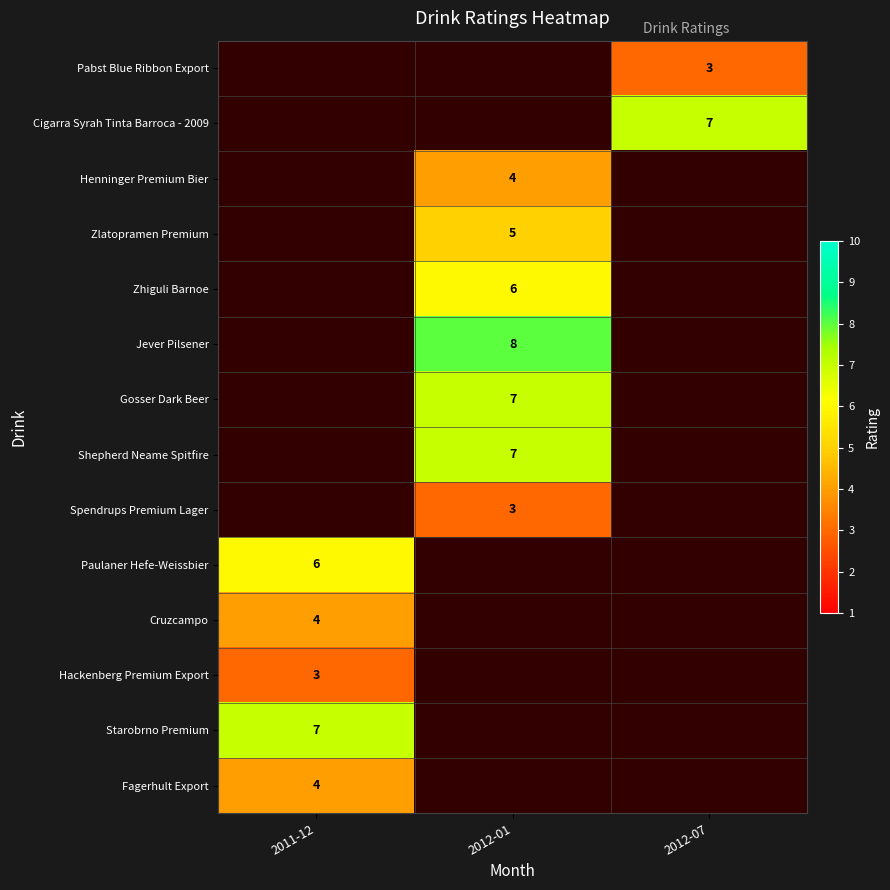

Is the value of Gosser Dark Beer at 2012-01 greater than the value of Zlatopramen Premium at 2012-01?

Yes